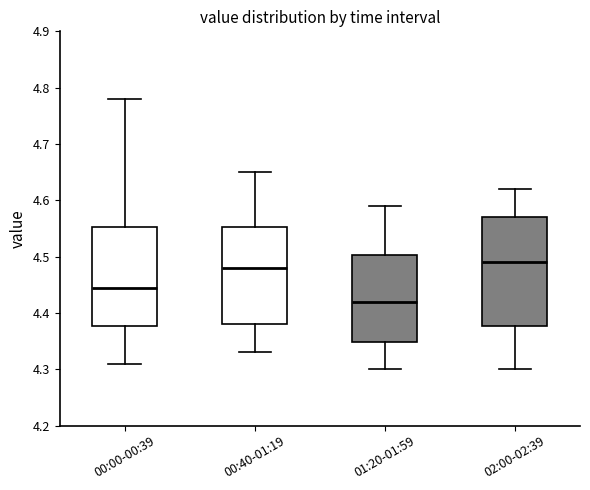

Where is the lower edge of the box for 01:20-01:59 on the y-axis? The values are not printed on the chart, so give them approximately, as read against the axis.

4.35